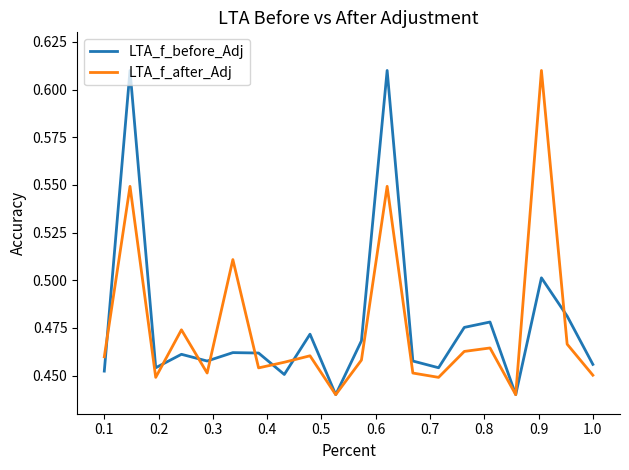

True or false: LTA_f_after_Adj and LTA_f_before_Adj cross at least once.

True